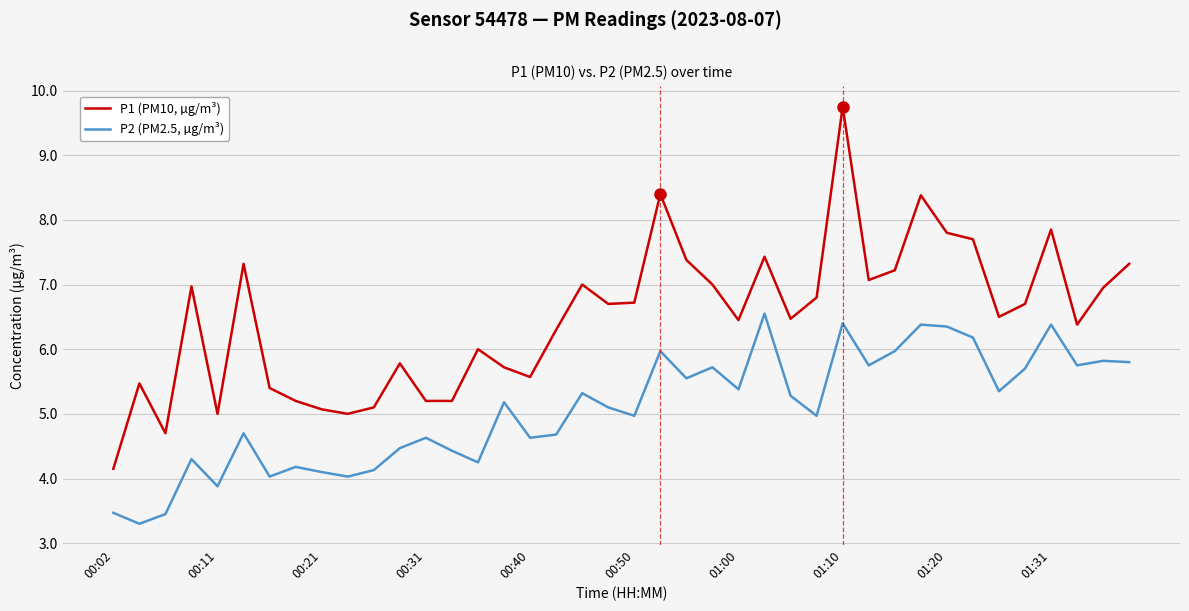

True or false: P2 (PM2.5, µg/m³) has more than 2 interior local peaks.

True